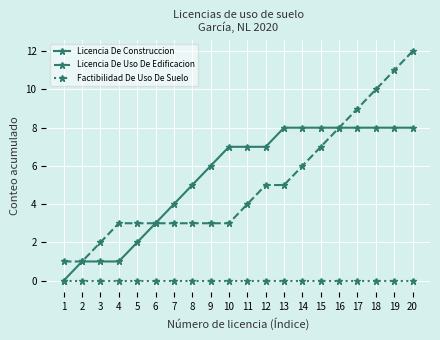

Reading left to right, transcribe all the data shown in this chart.

Licencia De Construccion: 0	1	1	1	2	3	4	5	6	7	7	7	8	8	8	8	8	8	8	8
Licencia De Uso De Edificacion: 1	1	2	3	3	3	3	3	3	3	4	5	5	6	7	8	9	10	11	12
Factibilidad De Uso De Suelo: 0	0	0	0	0	0	0	0	0	0	0	0	0	0	0	0	0	0	0	0